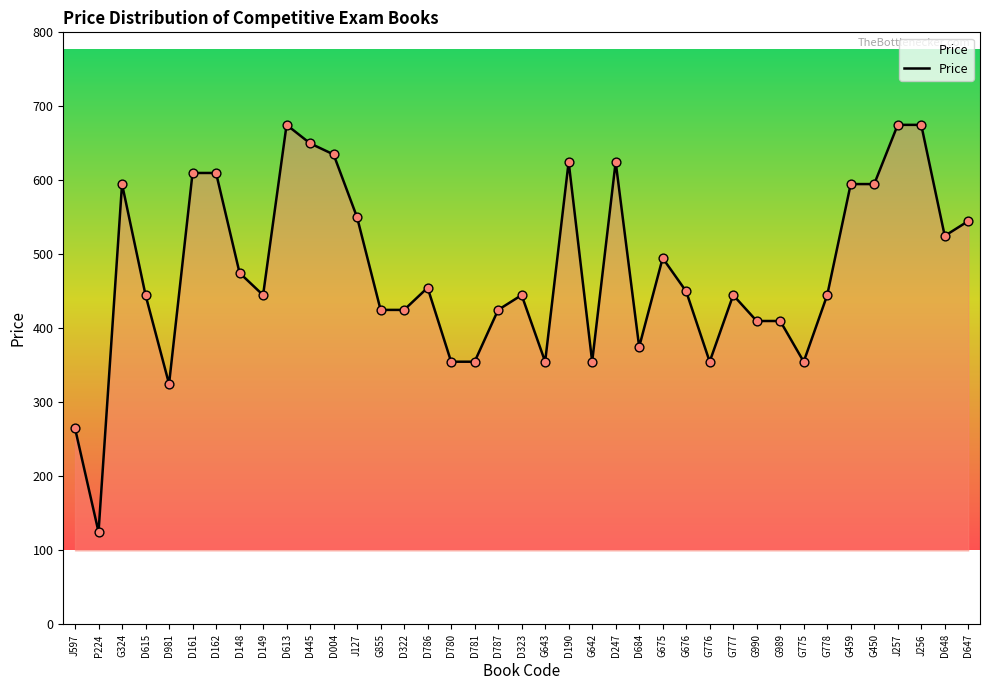

Between D322 and D613, which is larger?

D613